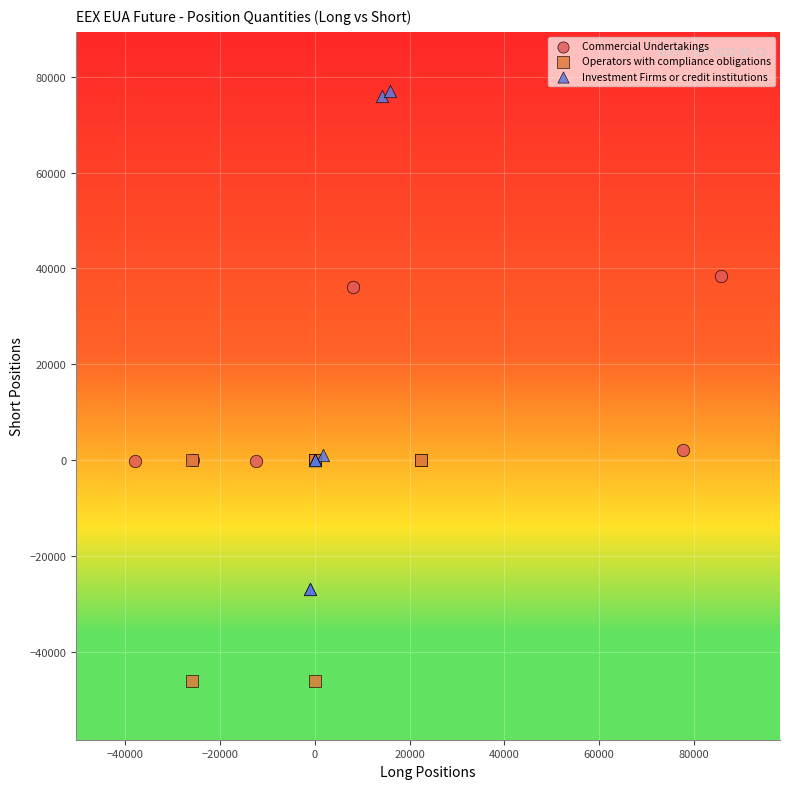

Which series has the largest Y range (max minus min)?

Investment Firms or credit institutions